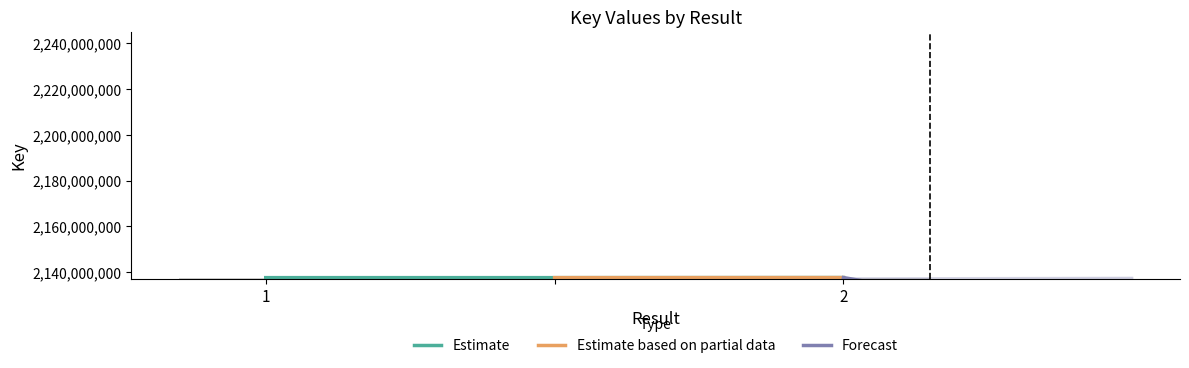

At which category does the chart reach its peak across all series?

2